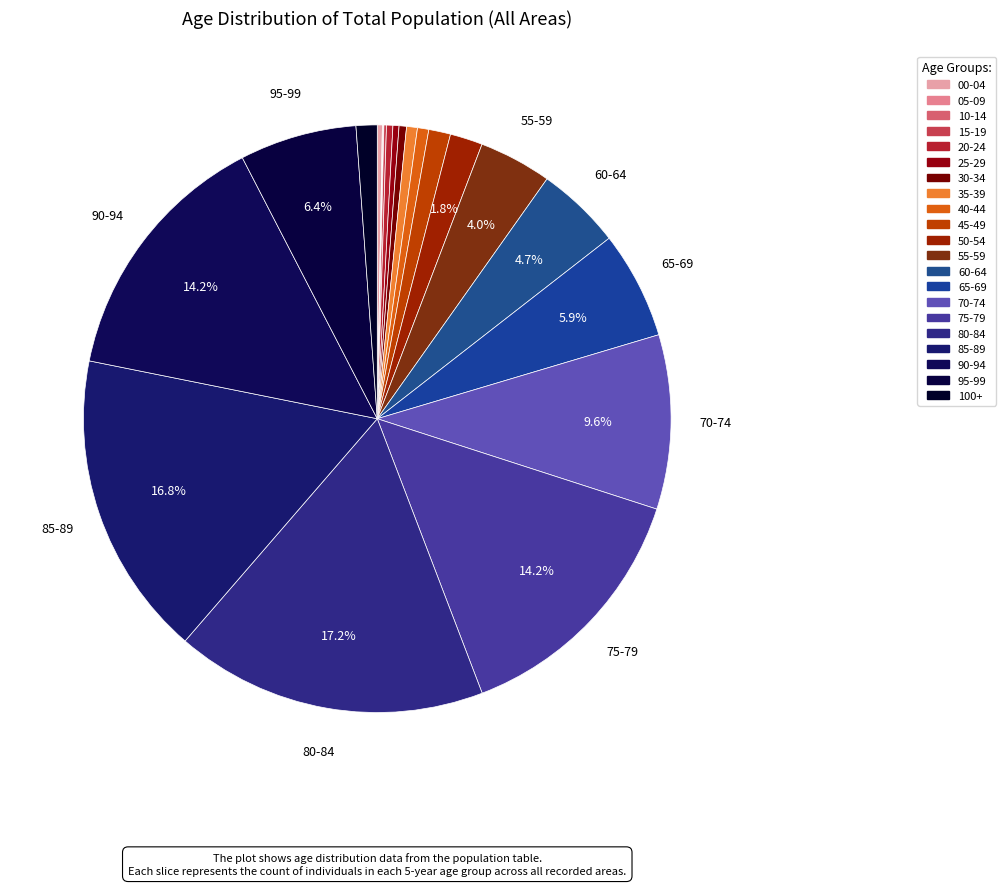

To the nearest percent, what is the average slice percentage?

5%